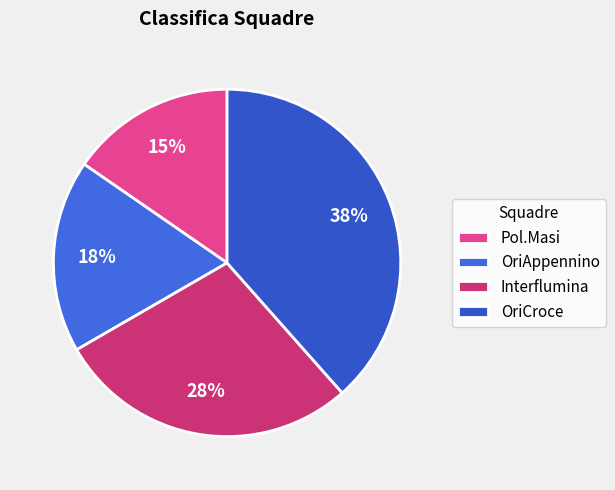

Does Pol.Masi represent more than half of the total?

No